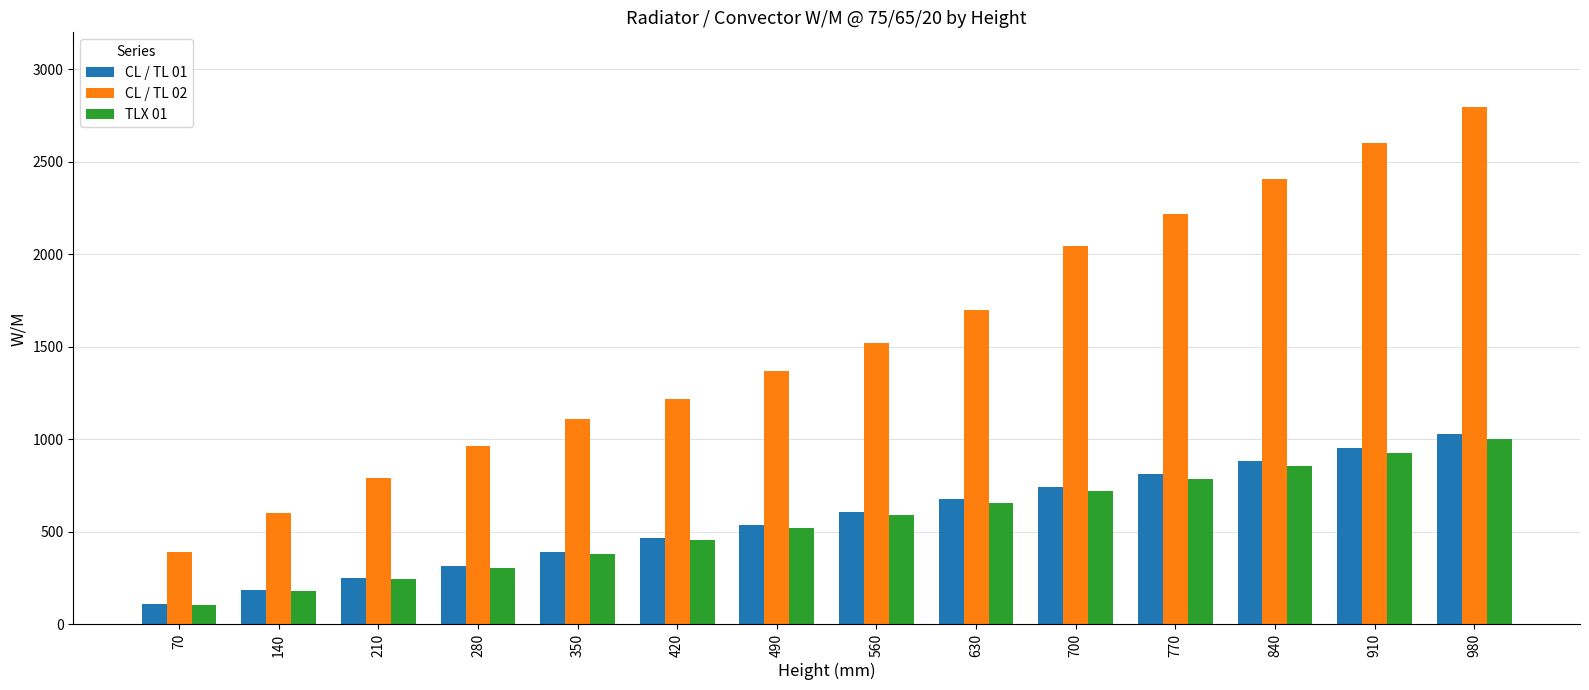

The value of CL / TL 02 at 70 is 392. True or false?

True